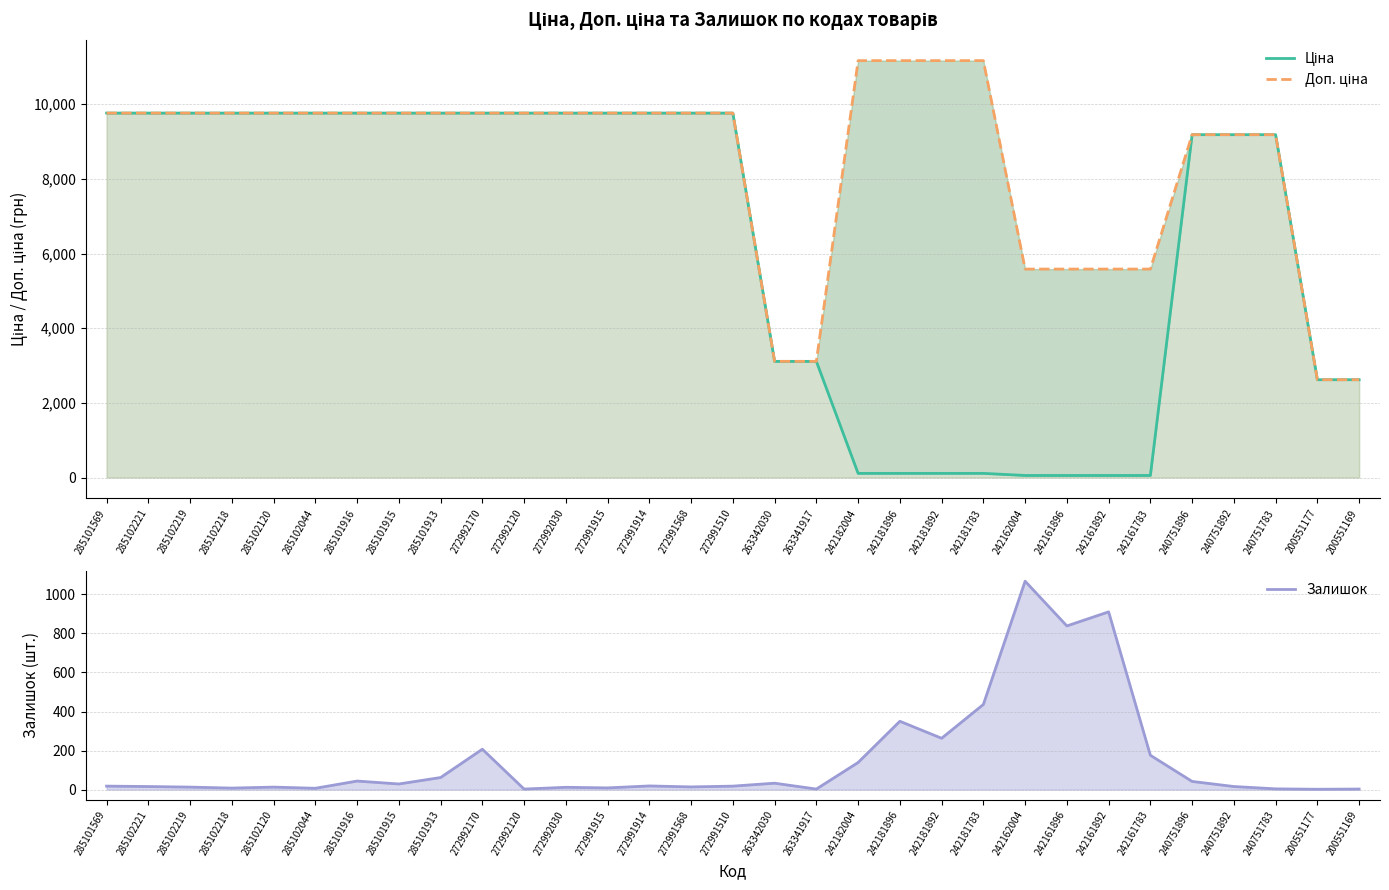

Which series changed the most between 272992120 and 263342030?

Ціна